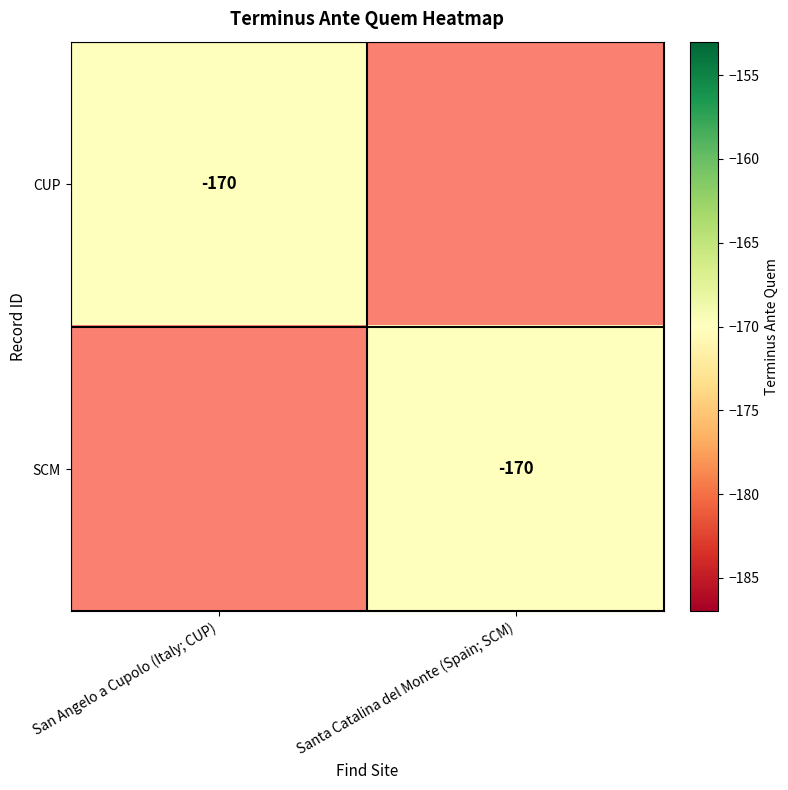

The value of CUP at San Angelo a Cupolo (Italy; CUP) is -112. True or false?

False